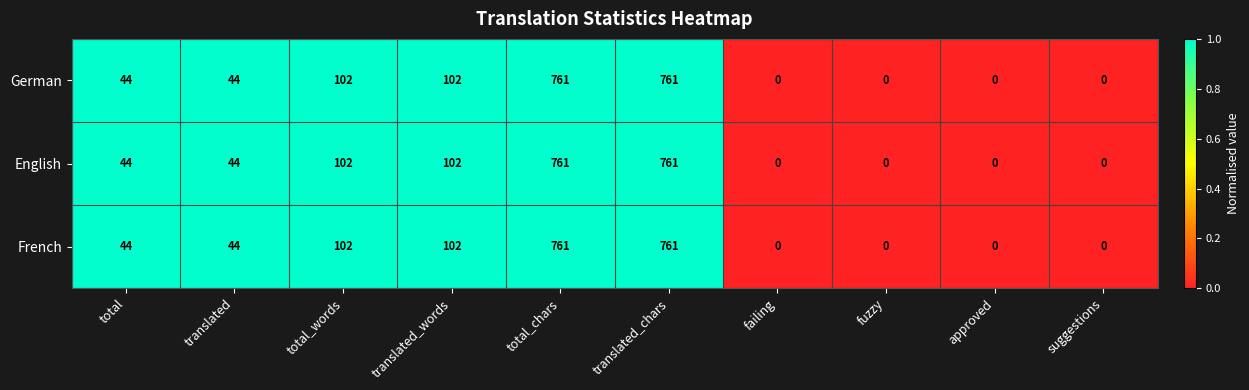

At how many categories does at least one series exceed 51?

4